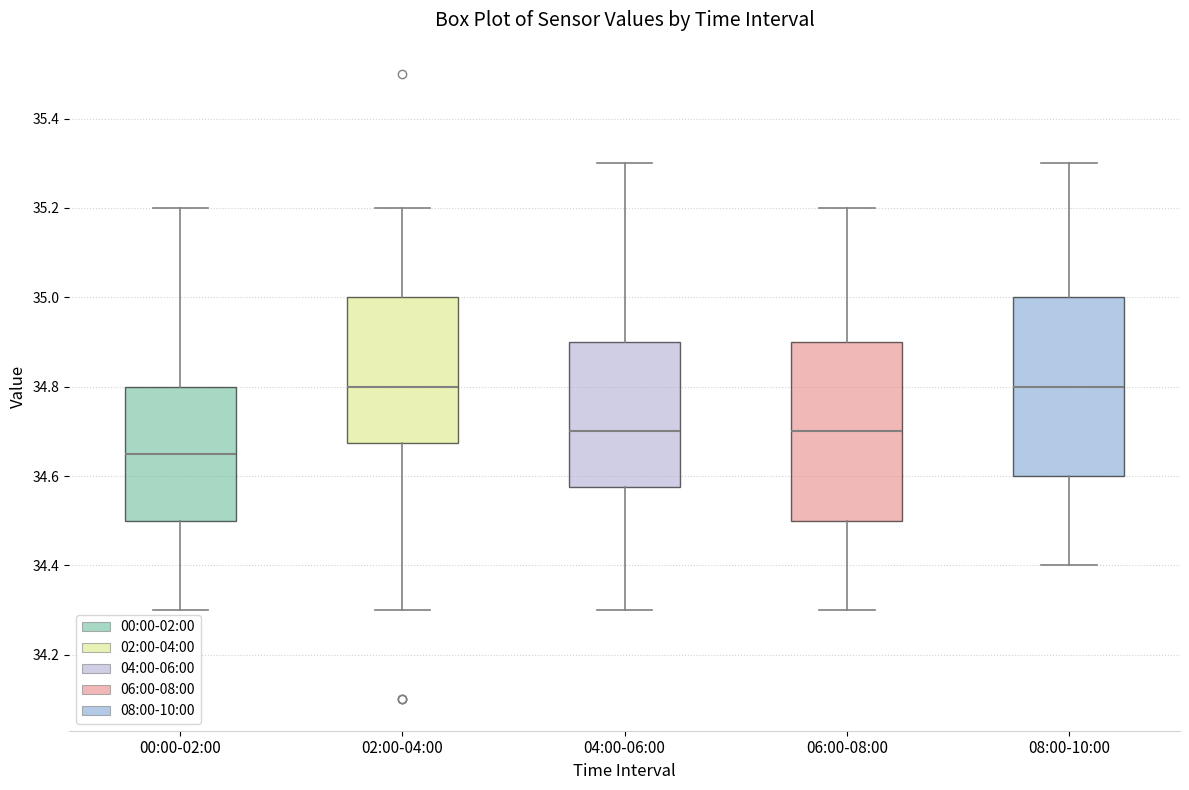

Reading left to right, transcribe this box plot: for each box, give where its median line is, the range the box spans, and where its two whiskers end, as read against the y-axis. The values are not printed on the chart, so give them approximately, as read against the axis.

00:00-02:00: median 34.66, box 34.50 to 34.80, whiskers 34.30 to 35.20
02:00-04:00: median 34.80, box 34.68 to 35.00, whiskers 34.30 to 35.20
04:00-06:00: median 34.70, box 34.58 to 34.90, whiskers 34.30 to 35.30
06:00-08:00: median 34.70, box 34.50 to 34.90, whiskers 34.30 to 35.20
08:00-10:00: median 34.80, box 34.60 to 35.00, whiskers 34.40 to 35.30